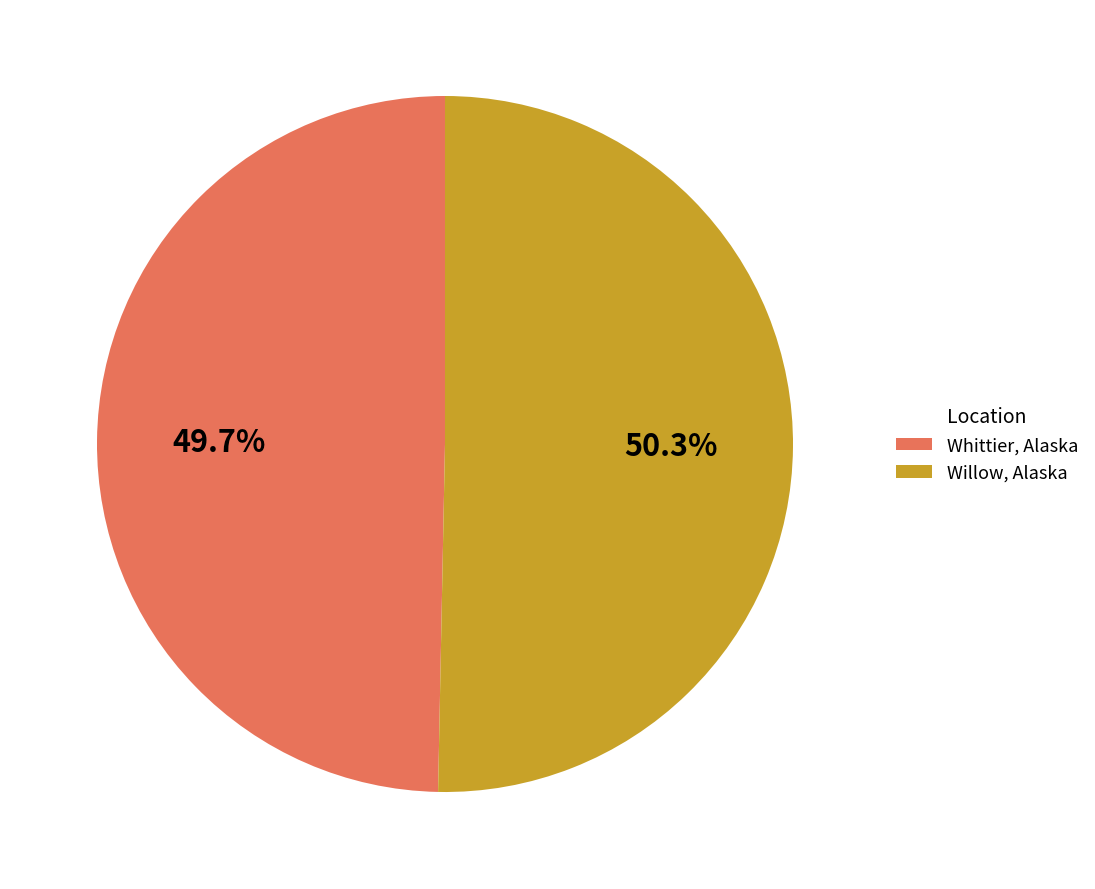

What percentage is NOT represented by Willow, Alaska?

49.7%